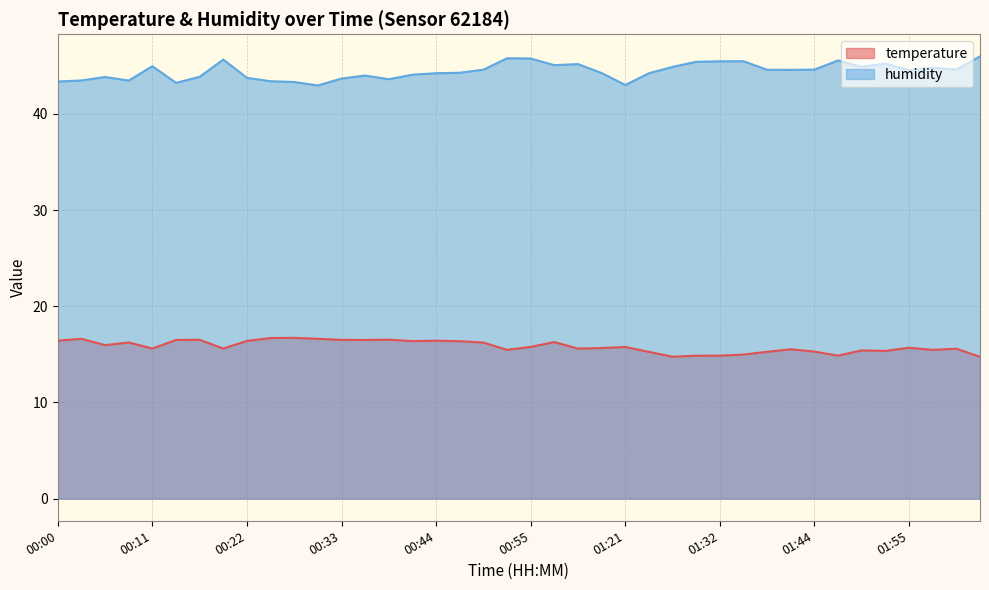

Where is the first local maximum for temperature?

00:02